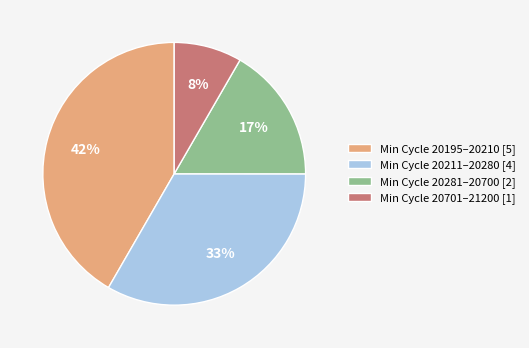

What percentage is the Min Cycle 20281–20700 [2] slice, to the nearest percent?

17%